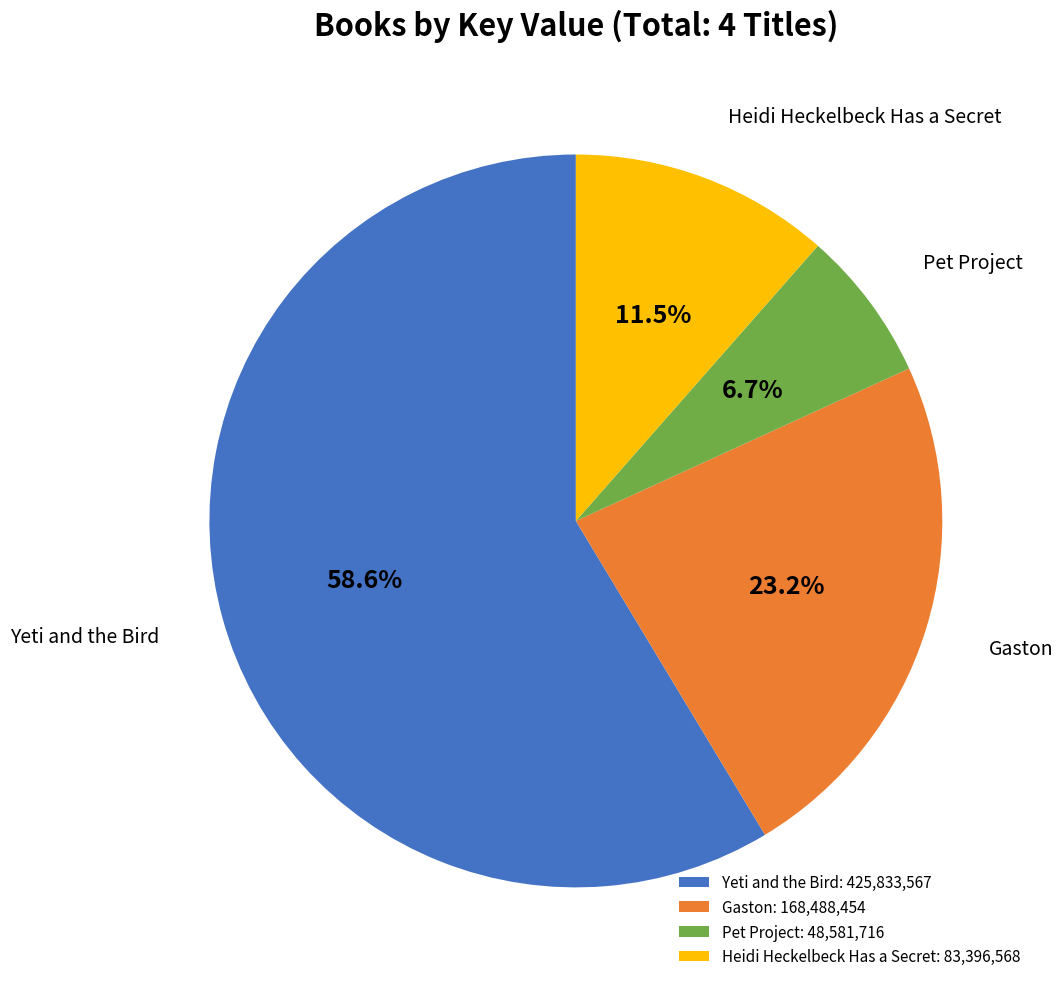

Does Yeti and the Bird account for over 50% of the chart?

Yes